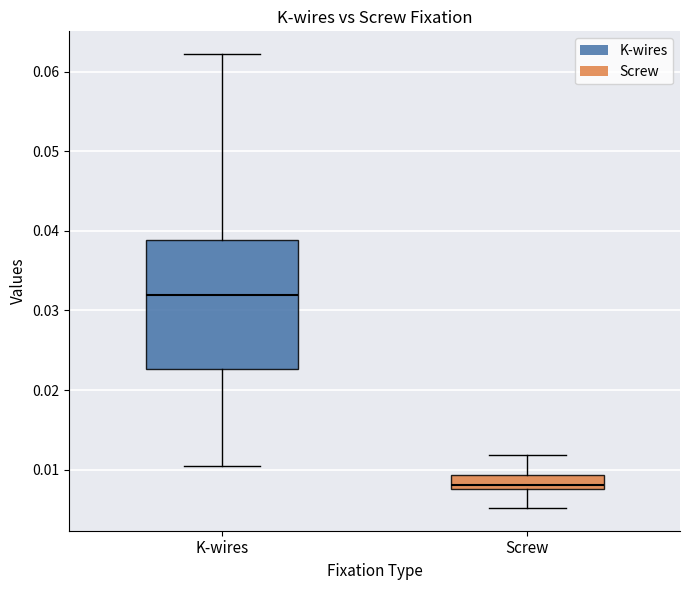

Which box is the tallest, from its lower edge to its upper edge?

K-wires